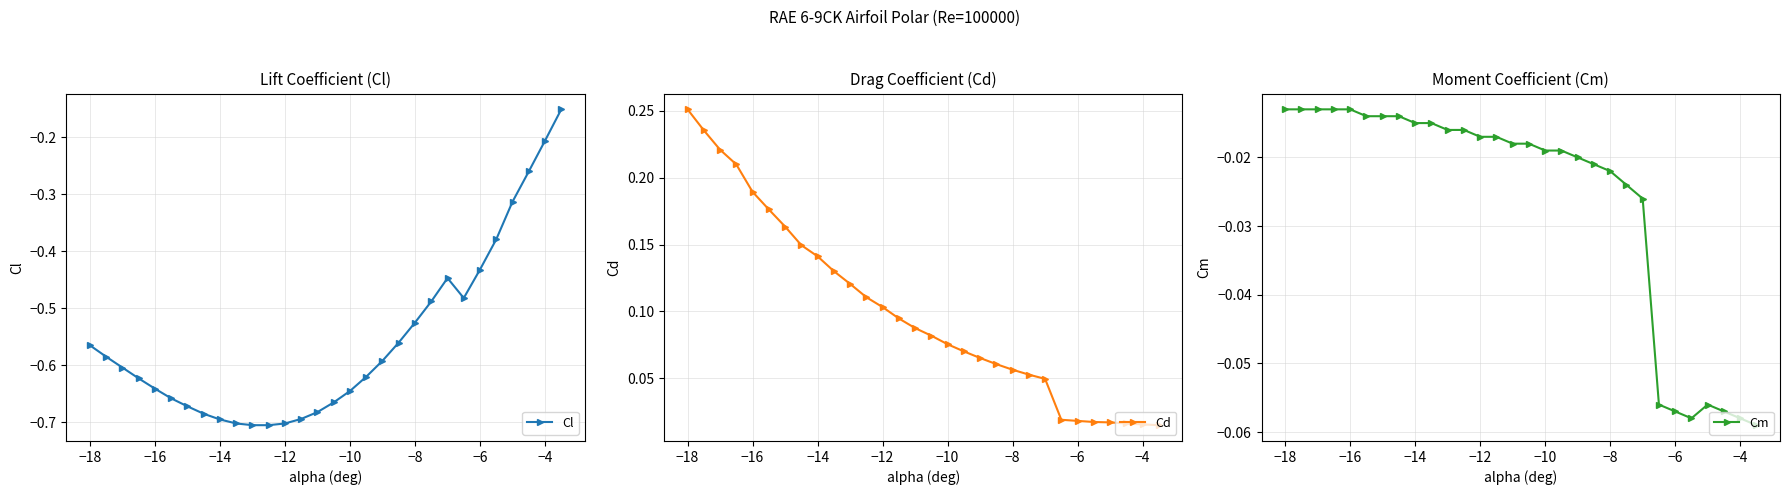

At how many categories does at least one series exceed 0?

30